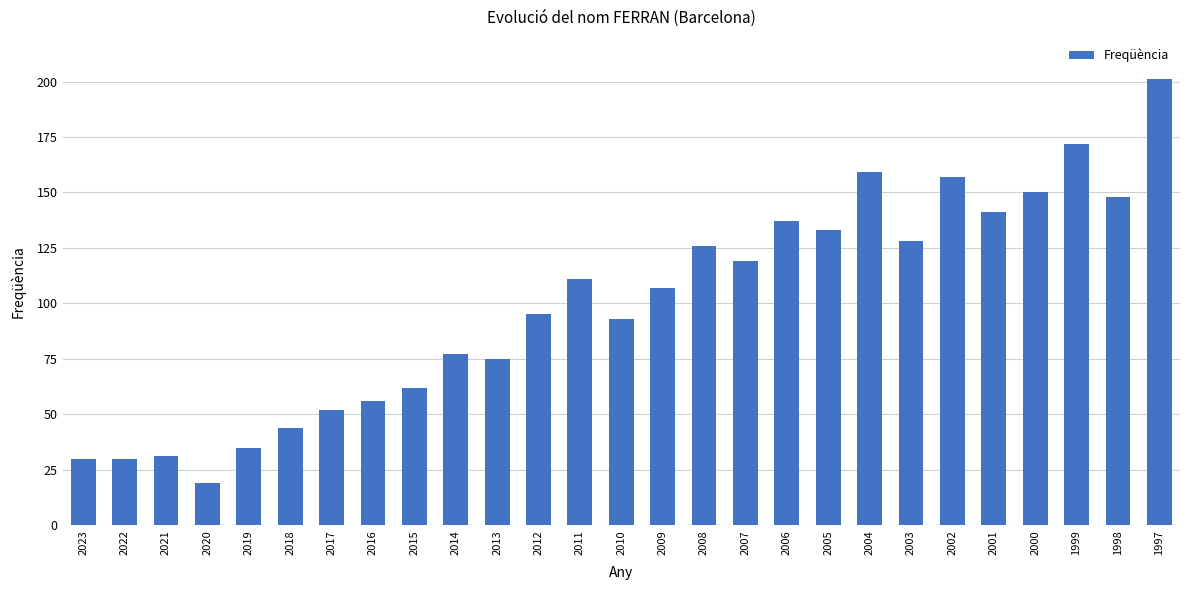

Reading right to left, what are all the values shown in this chart?

1997=201	1998=148	1999=172	2000=150	2001=141	2002=157	2003=128	2004=159	2005=133	2006=137	2007=119	2008=126	2009=107	2010=93	2011=111	2012=95	2013=75	2014=77	2015=62	2016=56	2017=52	2018=44	2019=35	2020=19	2021=31	2022=30	2023=30